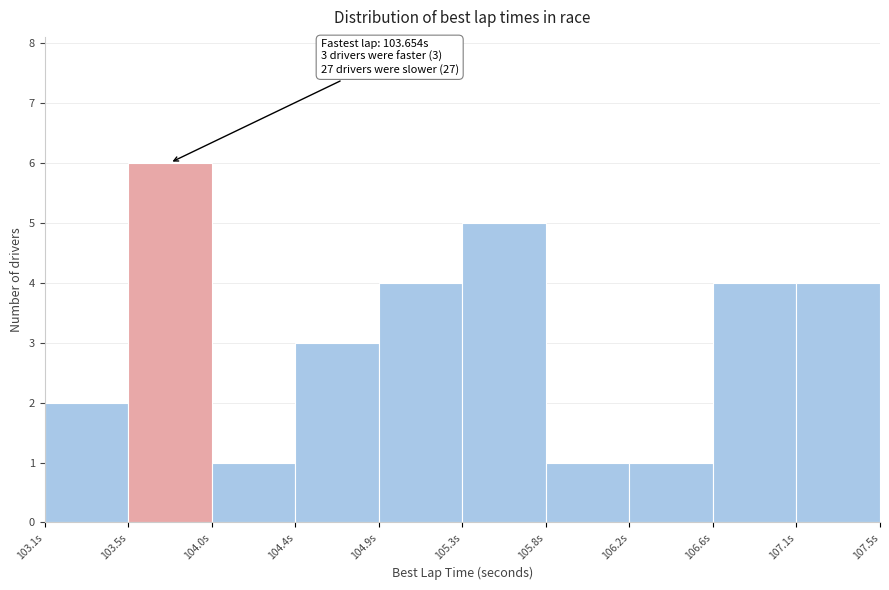

Reading left to right, list all the values displayed in this chart.

2	6	1	3	4	5	1	1	4	4